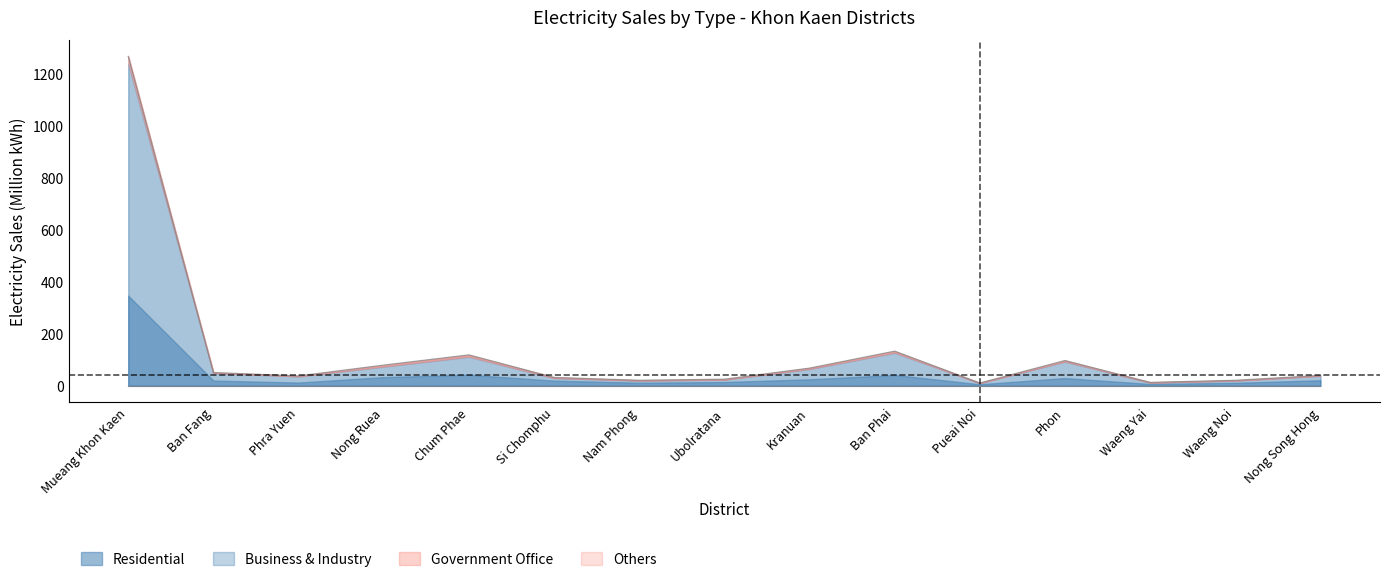

What is the minimum value for Residential?

5.9